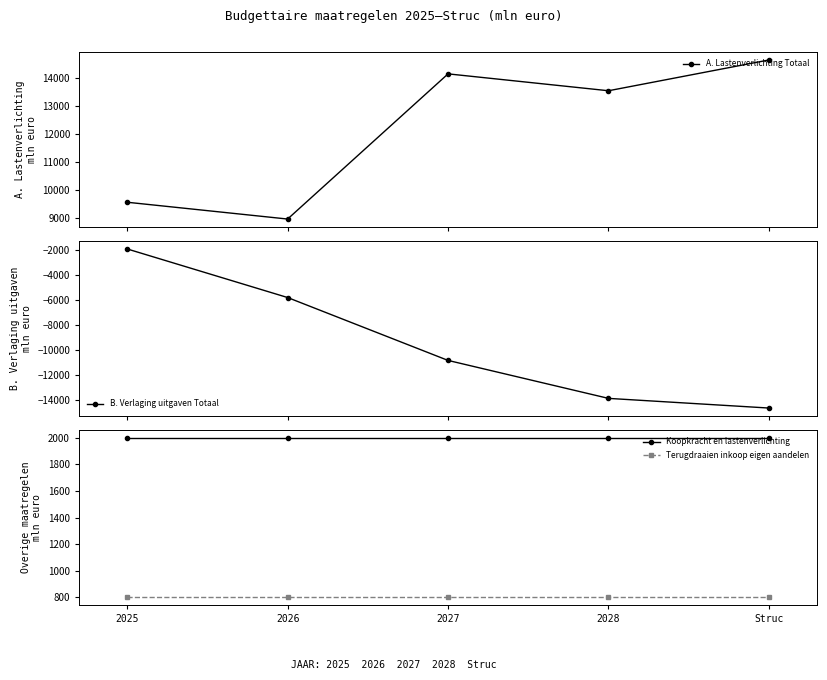

What is the value of the B. Verlaging uitgaven Totaal point at the 2nd from the left?

-5788